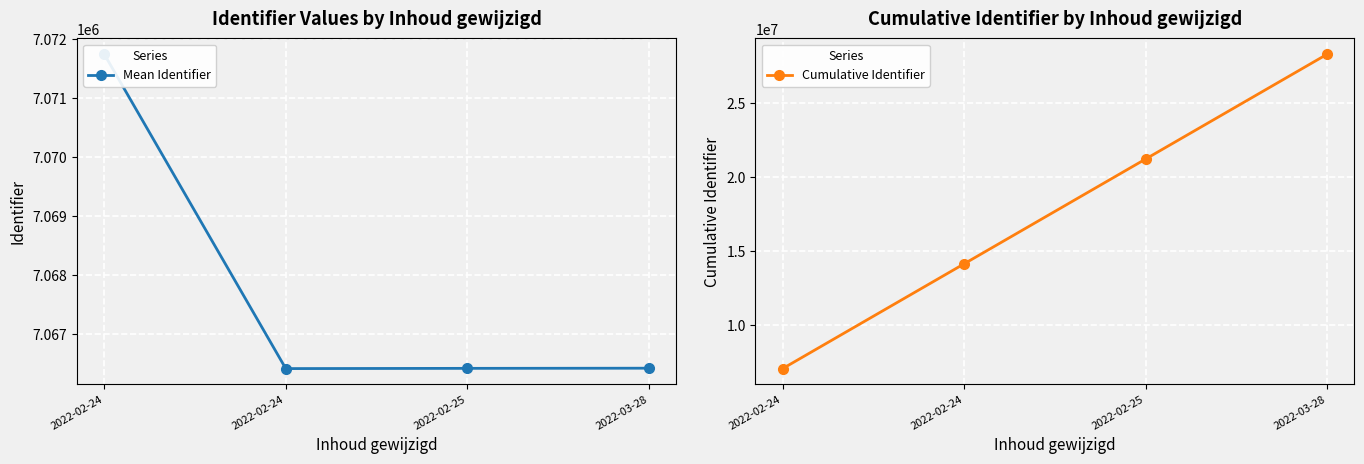

True or false: Mean Identifier and Cumulative Identifier cross at least once.

False